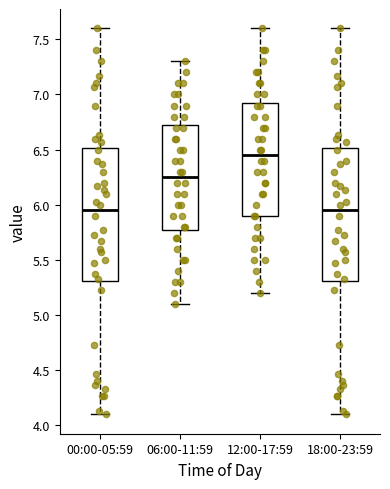

Reading left to right, read every box against the y-axis: the position of its median line, the range the box covers, and the ends of its whiskers. The values are not printed on the chart, so give them approximately, as read against the axis.

00:00-05:59: median 5.95, box 5.30 to 6.50, whiskers 4.10 to 7.60
06:00-11:59: median 6.25, box 5.80 to 6.75, whiskers 5.10 to 7.30
12:00-17:59: median 6.45, box 5.90 to 6.95, whiskers 5.20 to 7.60
18:00-23:59: median 5.95, box 5.30 to 6.50, whiskers 4.10 to 7.60